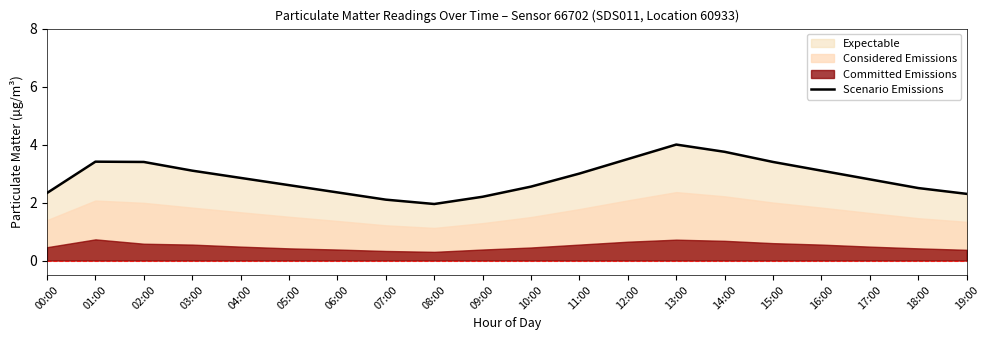

What position from the left is 06:00?

7